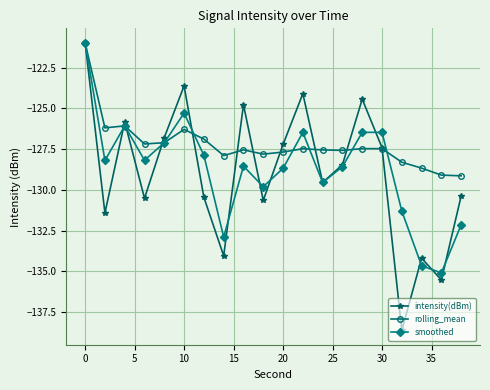

How many interior local peaks does the smoothed series have?

5